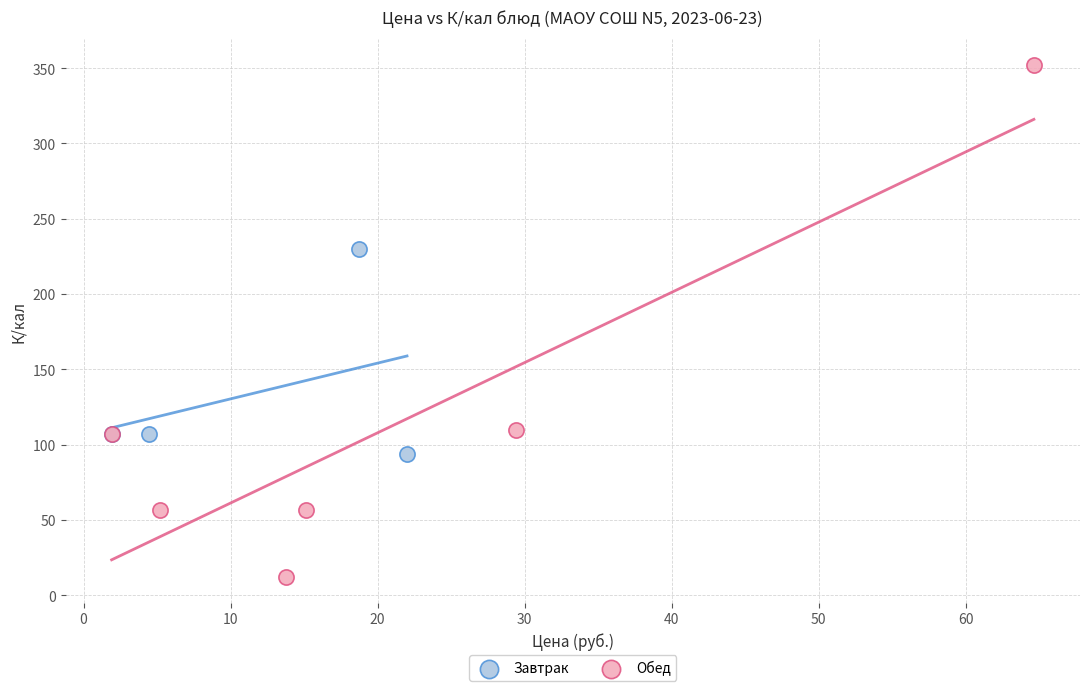

Which series has the largest Y range (max minus min)?

Обед